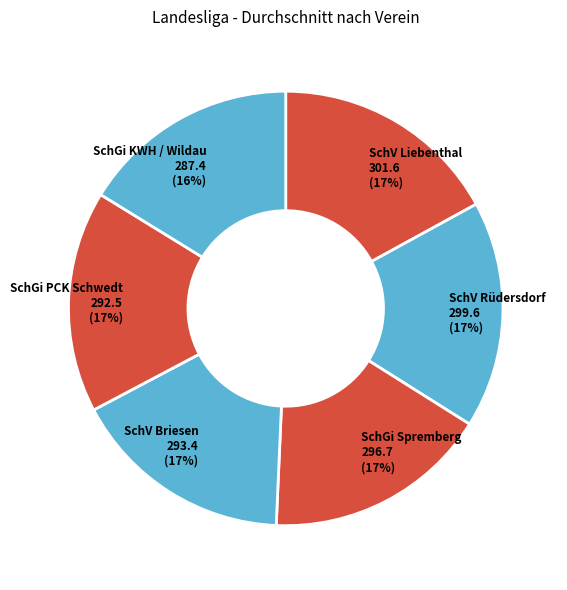

Is the sum of SchGi PCK Schwedt 292.5 (17%) and SchGi KWH / Wildau 287.4 (16%) greater than half?

No